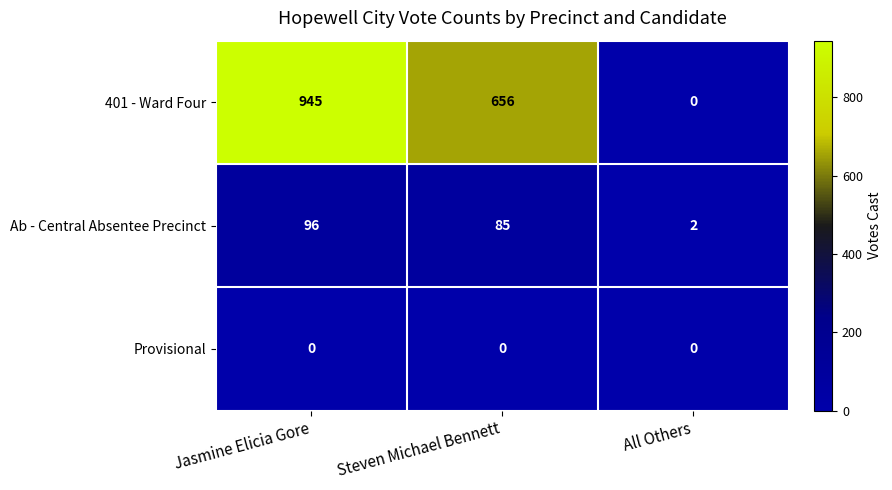

At how many categories does at least one series exceed 481?

2